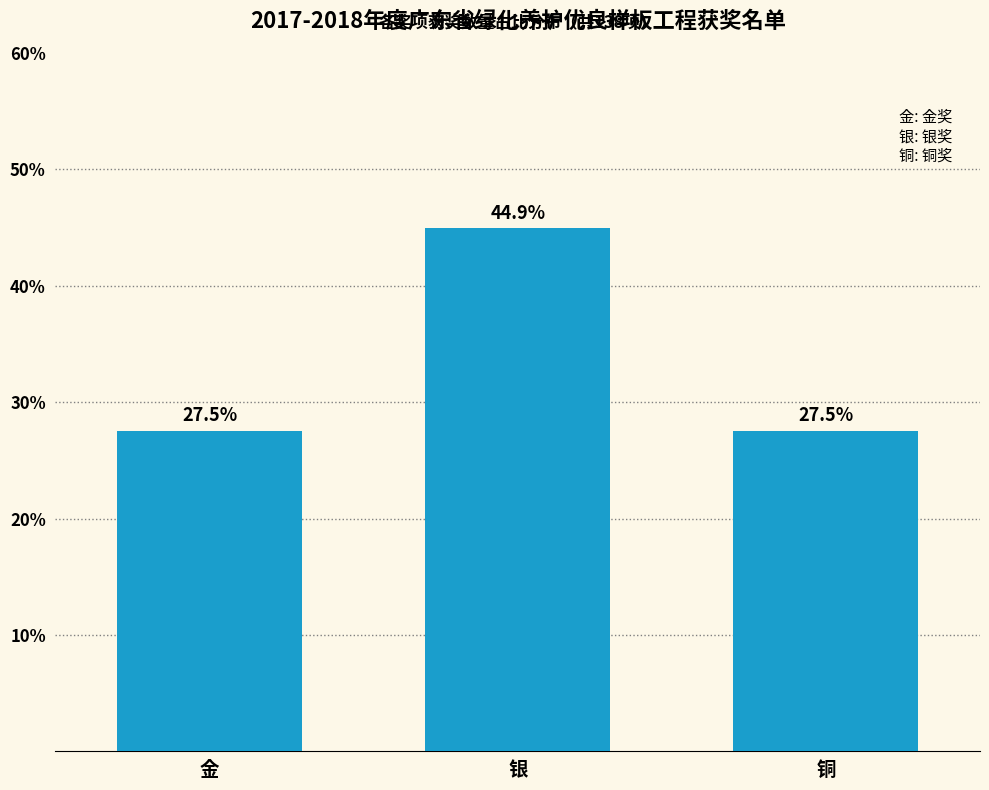

Reading left to right, transcribe all the data shown in this chart.

金=27.5	银=44.9	铜=27.5